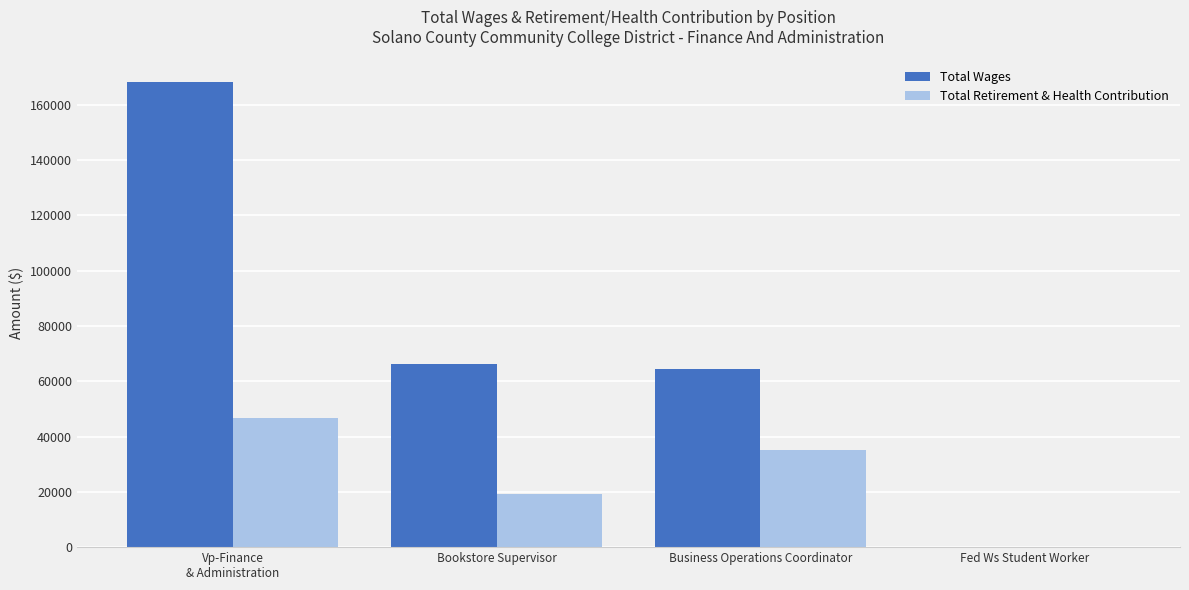

Reading left to right, list all the values displayed in this chart.

Total Wages: 167993	66332	64284	225
Total Retirement & Health Contribution: 46778	19389	35086	0